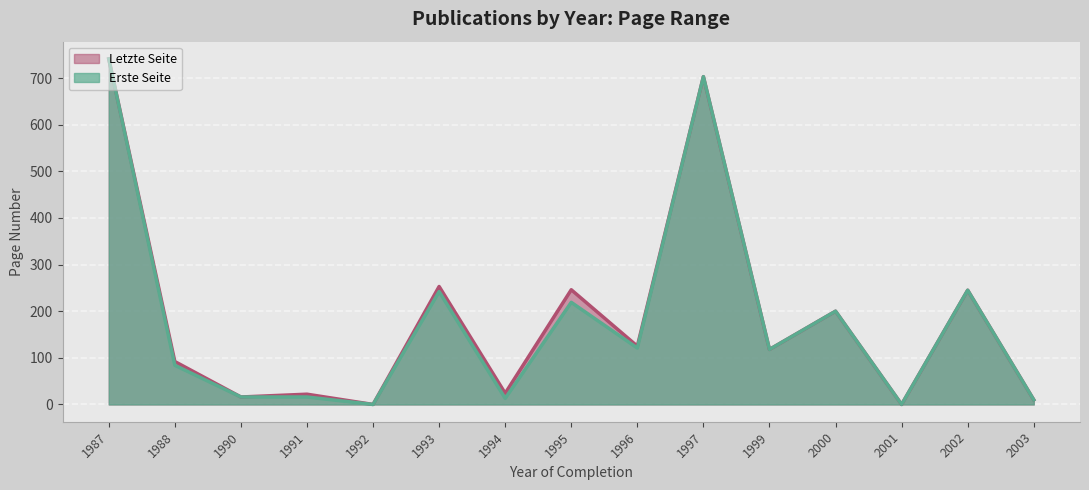

What is the sum of the Letzte Seite values at 1999 and 1991?

140